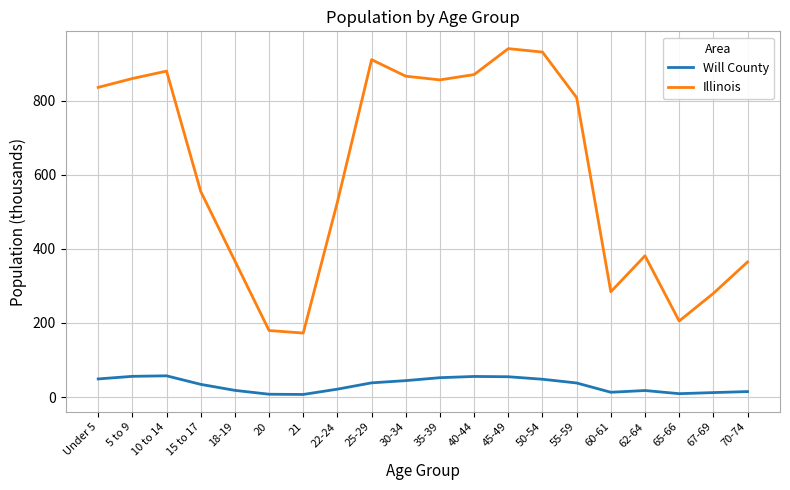

Rank the series at 21 from highest to lowest value.

Illinois, Will County